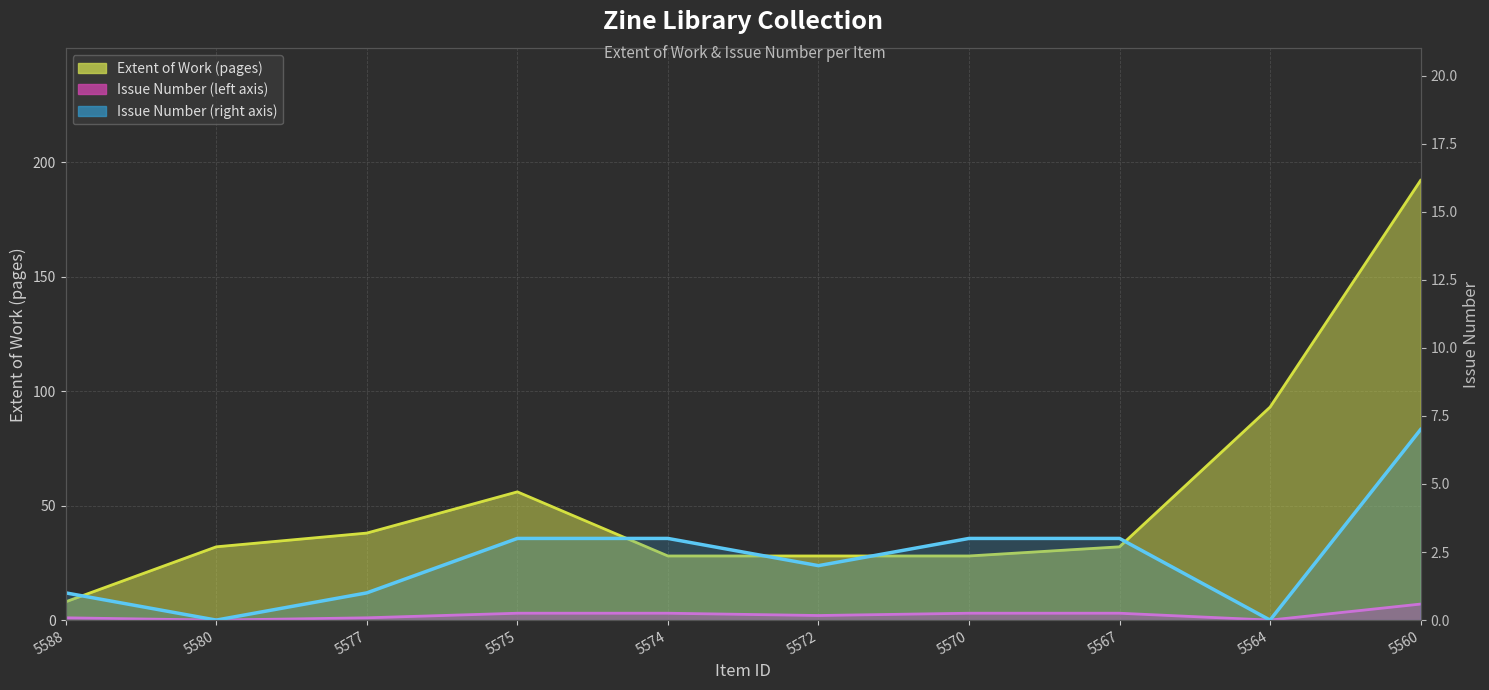

What is the difference between the highest and lowest values at 5560?

185